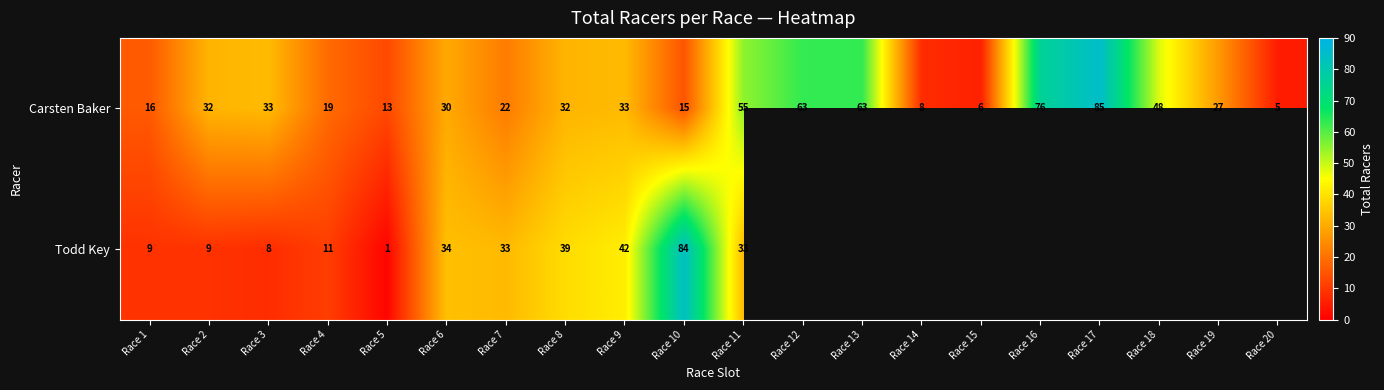

Which has a higher value, Race 20 or Race 8?

Race 8